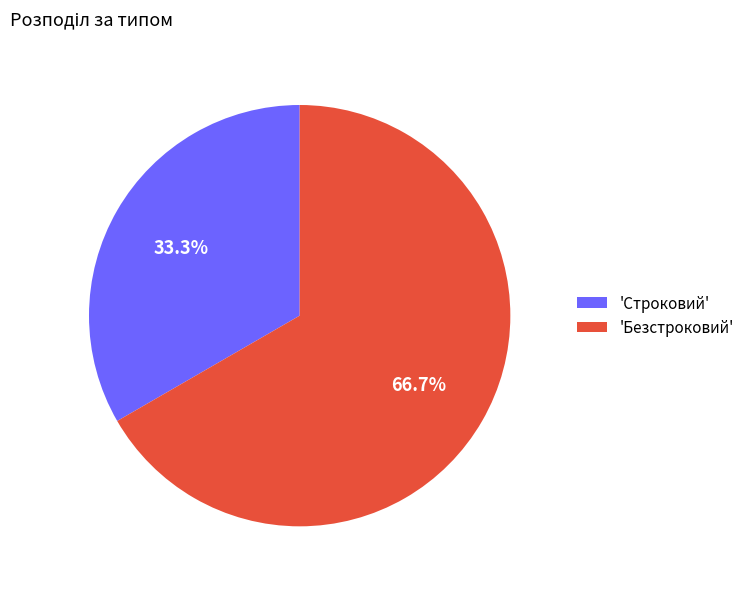

Which has a higher value, 'Безстроковий' or 'Строковий'?

'Безстроковий'